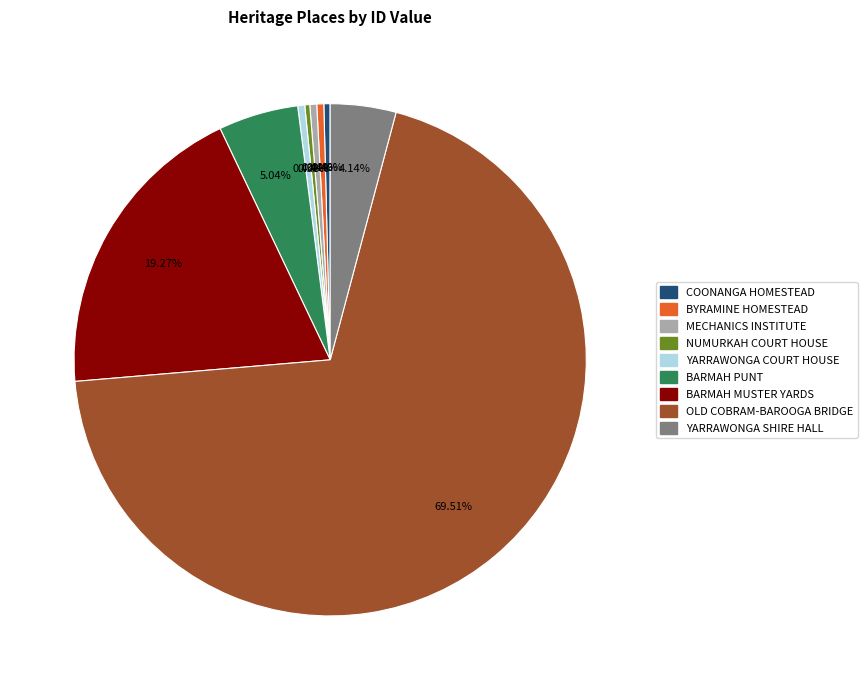

How many segments does this pie chart have?

9